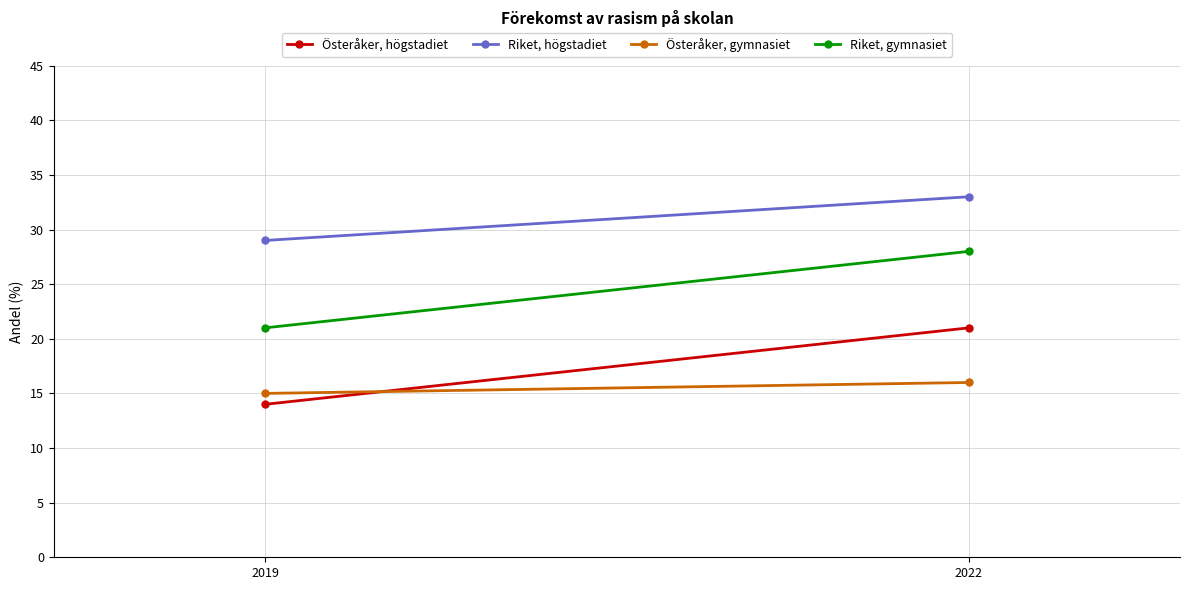

What is the spread (max minus min) of values at 2022?

17